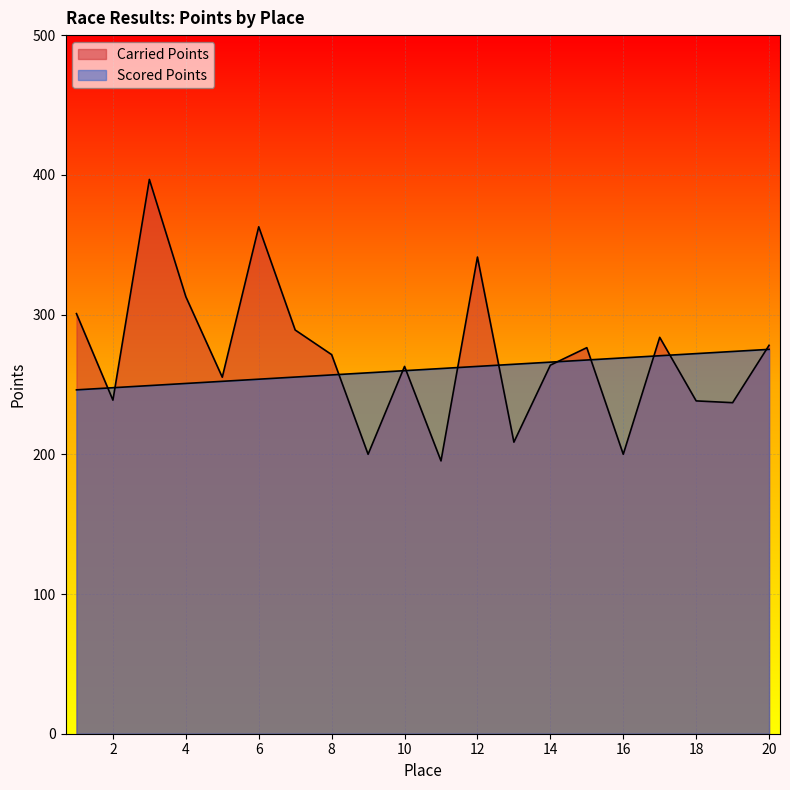

At 4, list the series in order from smallest to largest.

Scored Points, Carried Points